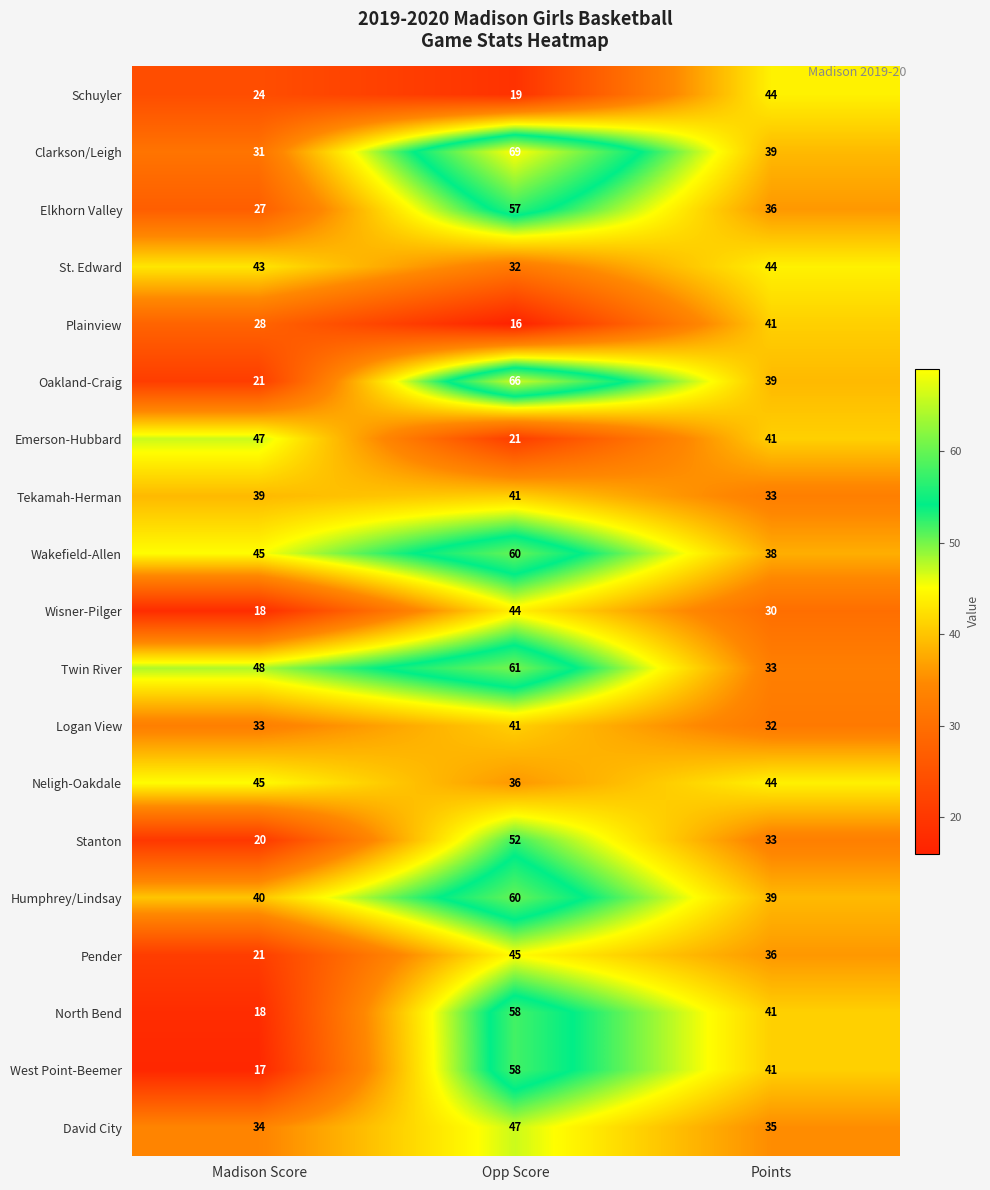

How many categories are shown in the chart?

3